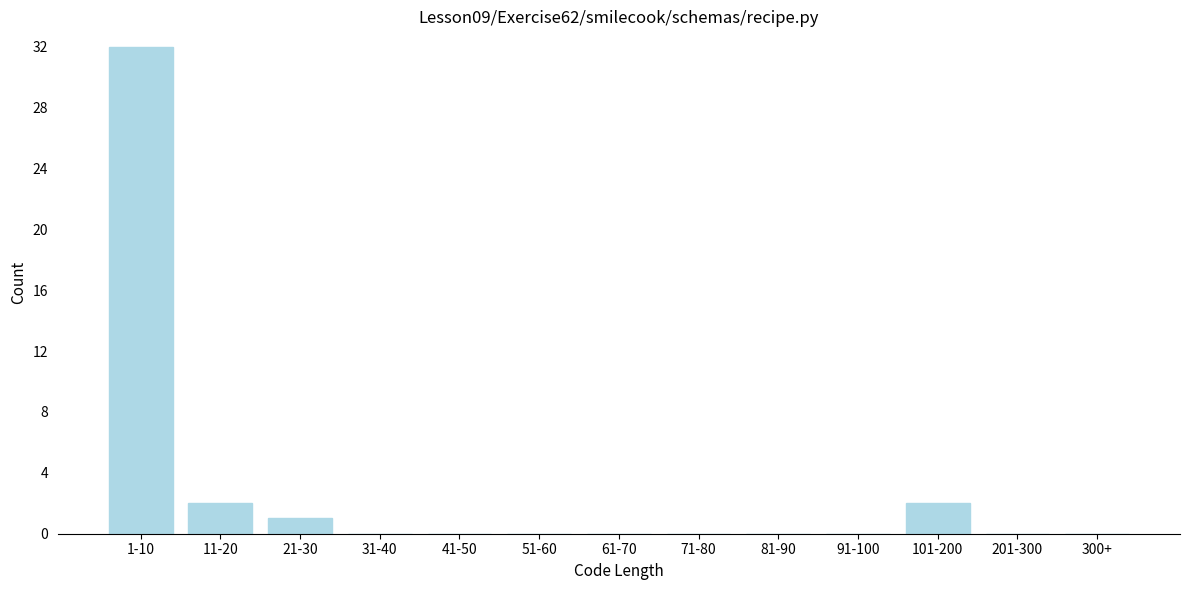

Reading left to right, list all the values displayed in this chart.

1-10=32	11-20=2	21-30=1	31-40=0	41-50=0	51-60=0	61-70=0	71-80=0	81-90=0	91-100=0	101-200=2	201-300=0	300+=0